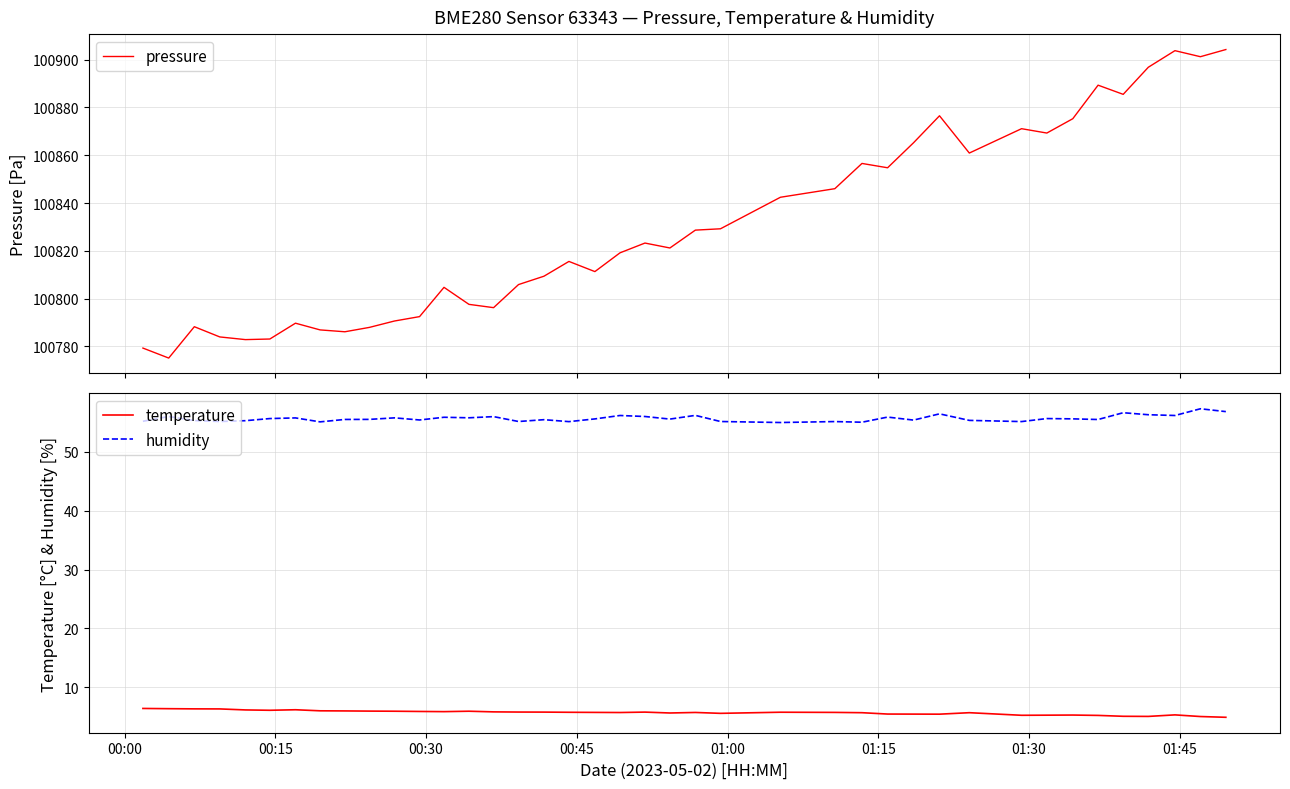

What is the lowest value of the humidity series?

54.9